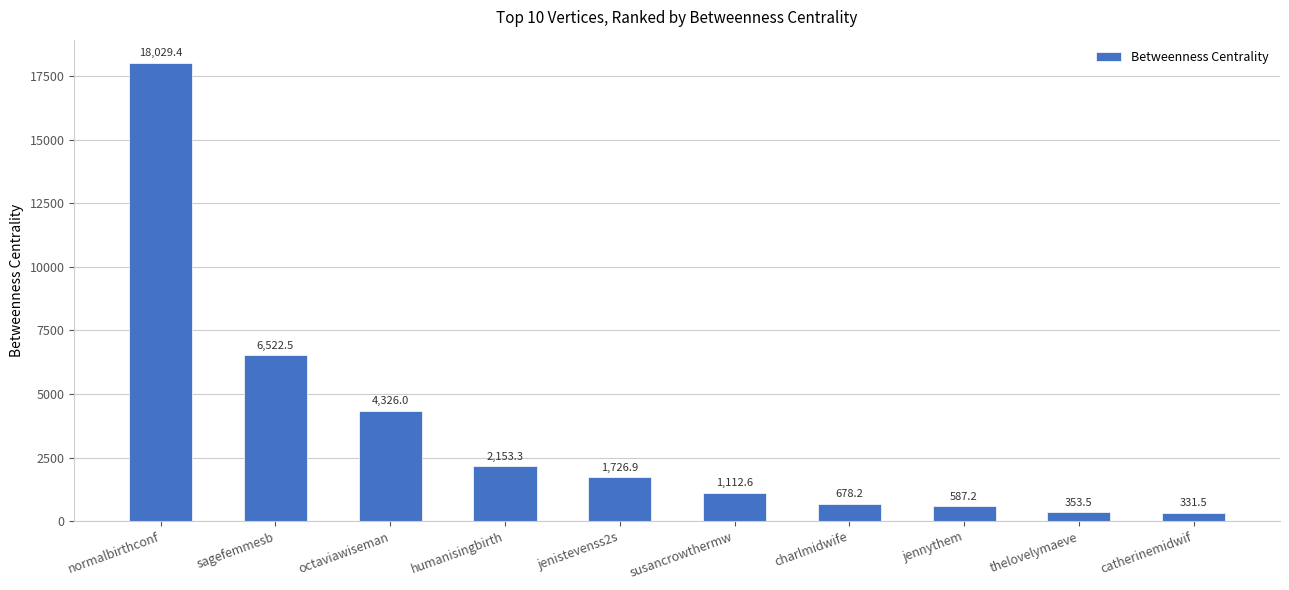

List the labels in order of value, smallest first.

catherinemidwif, thelovelymaeve, jennythem, charlmidwife, susancrowthermw, jenistevenss2s, humanisingbirth, octaviawiseman, sagefemmesb, normalbirthconf